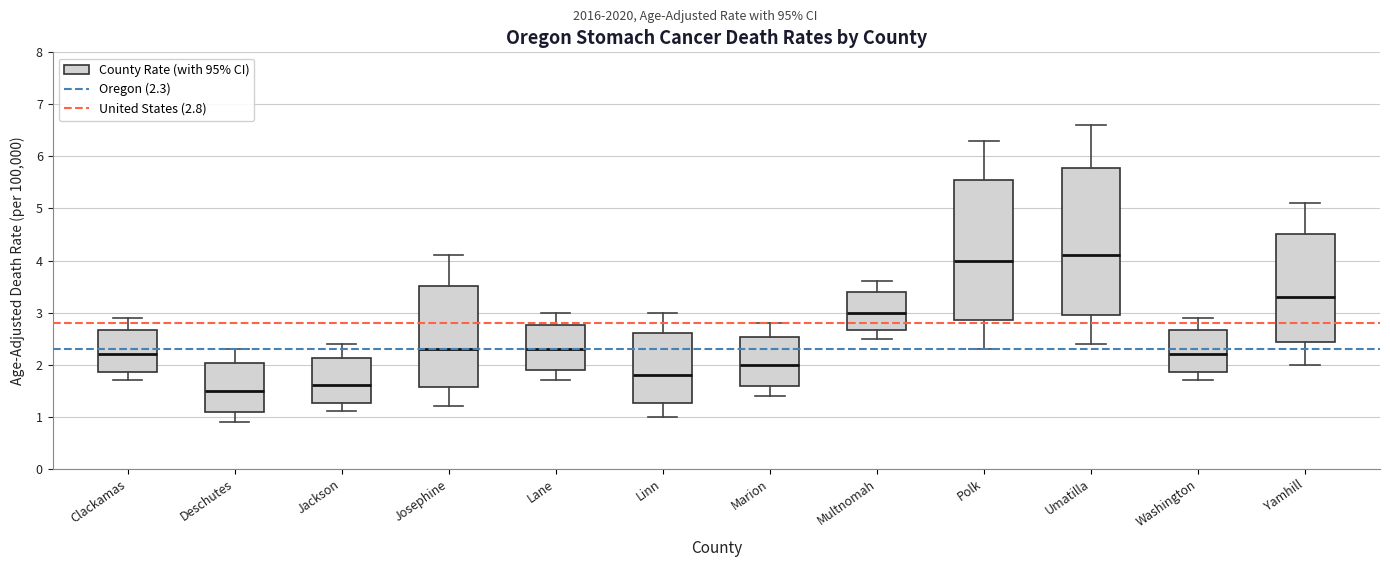

Which box is the tallest, from its lower edge to its upper edge?

Umatilla